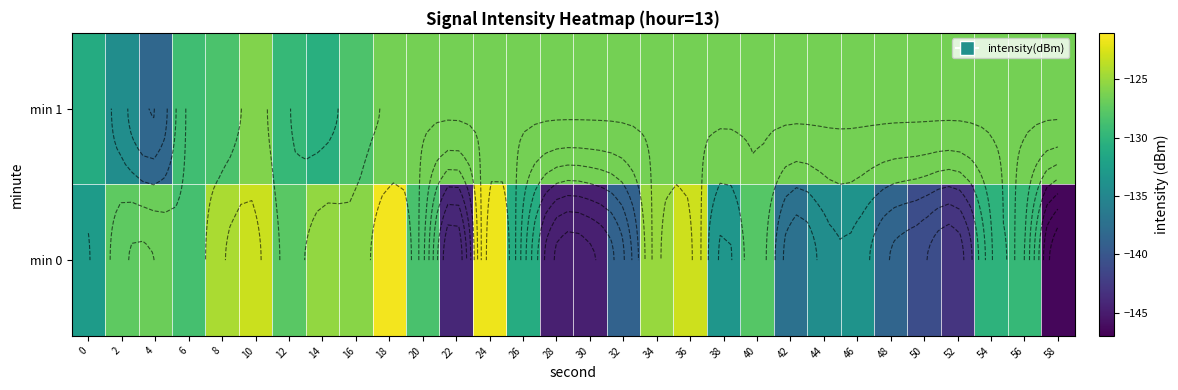

At which label does min 0 reach its minimum?

58